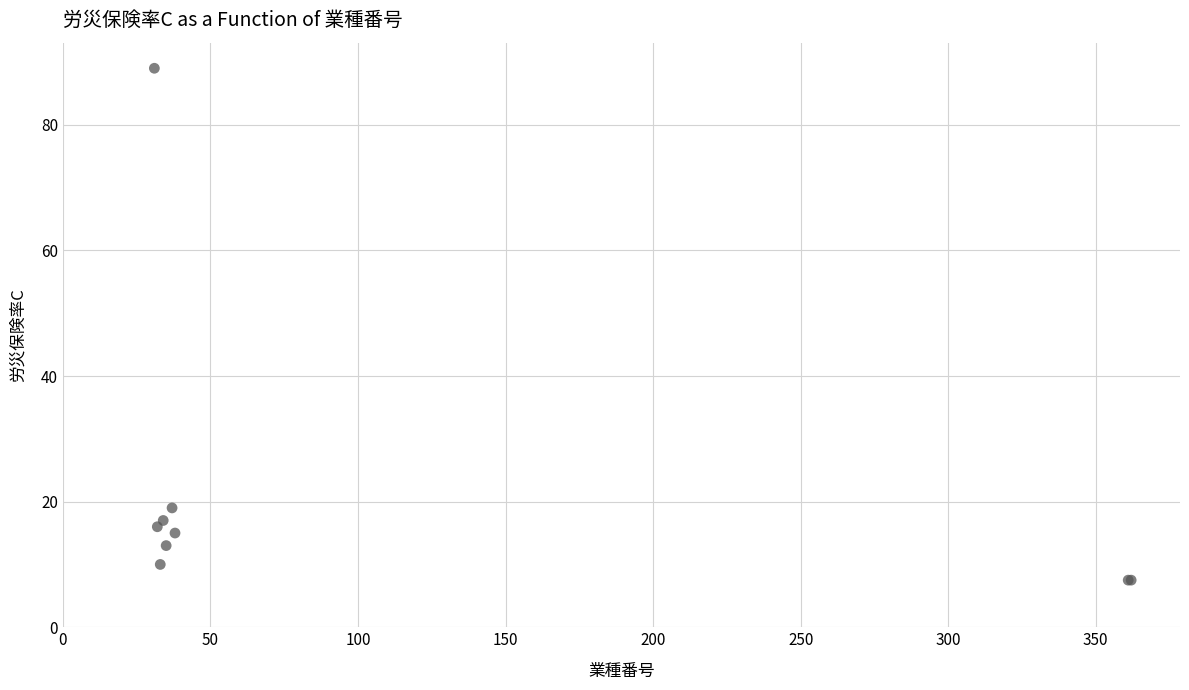

What Y value in the scatter plot is closest to 48?

19.0